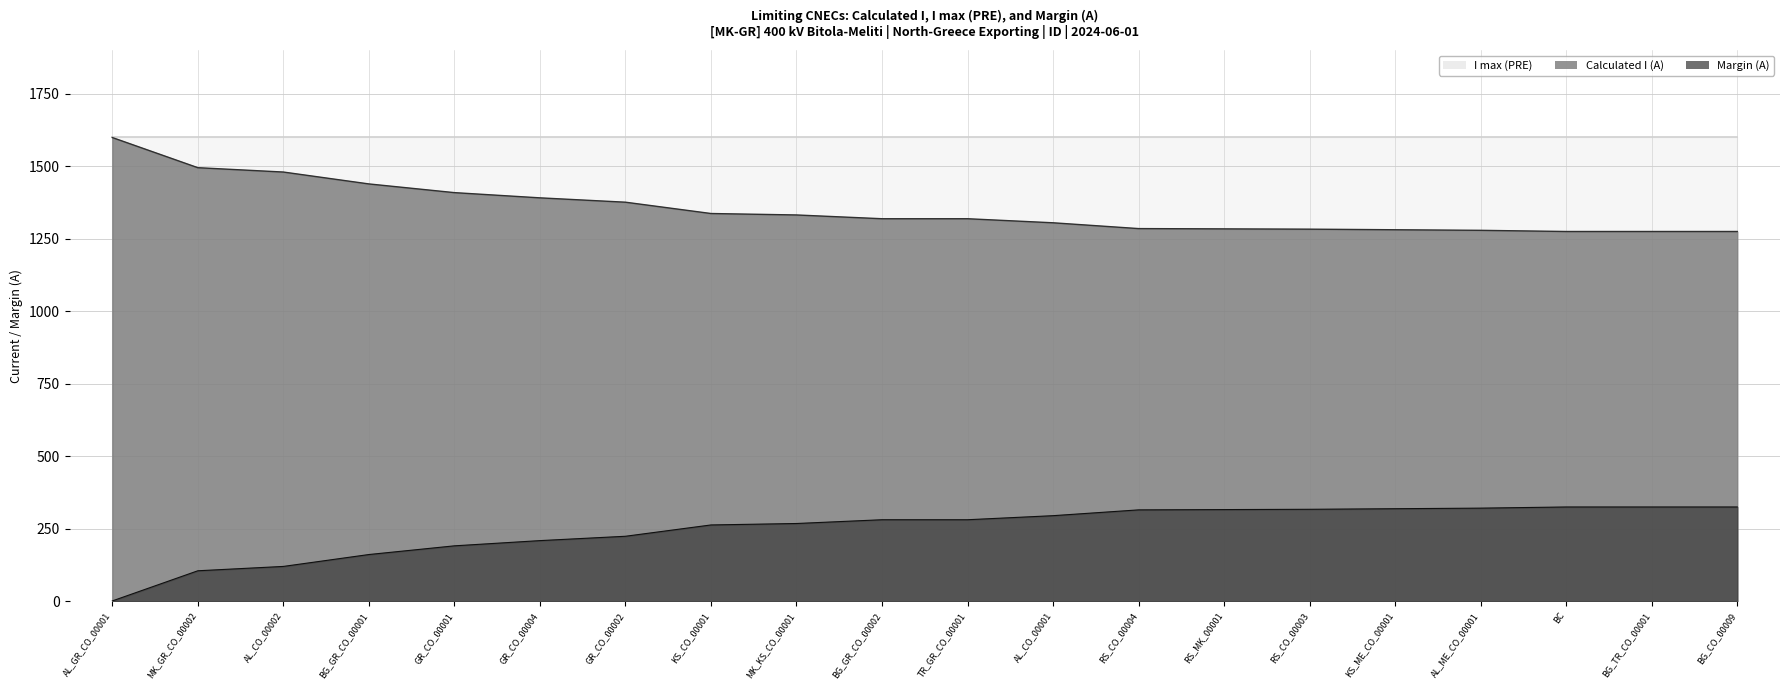

What is the label of the 3rd point from the left?

AL_CO_00002